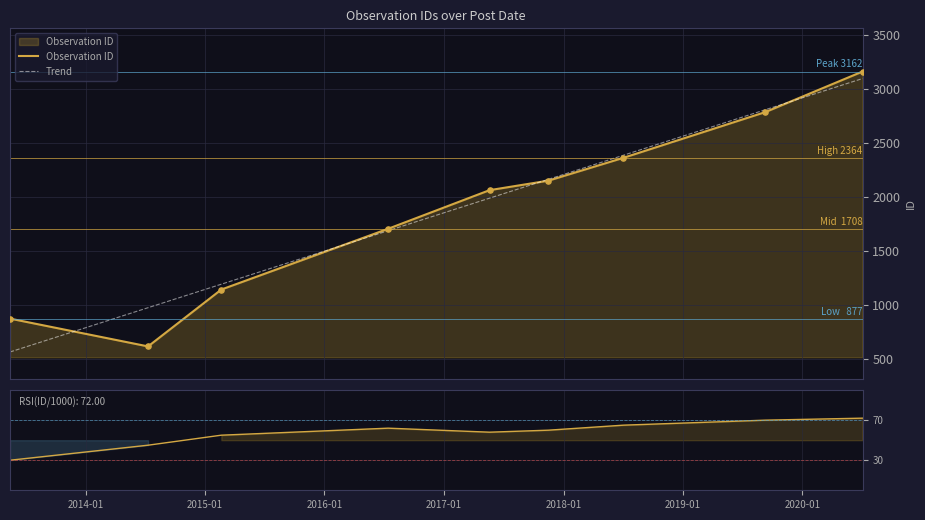

Approximately how many times larger is the value at 2013-05-15 compared to 2019-09-10?

0.3